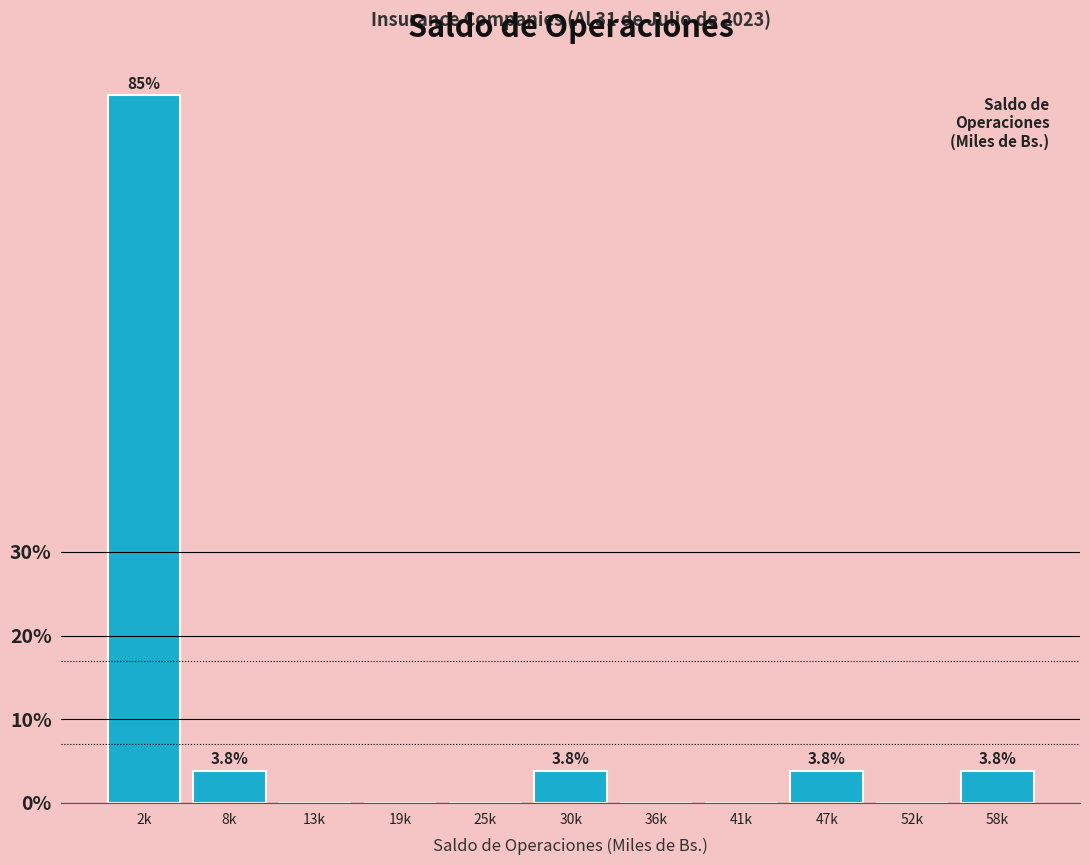

Reading left to right, transcribe all the data shown in this chart.

2k=84.6	8k=3.8	13k=0.0	19k=0.0	25k=0.0	30k=3.8	36k=0.0	41k=0.0	47k=3.8	52k=0.0	58k=3.8